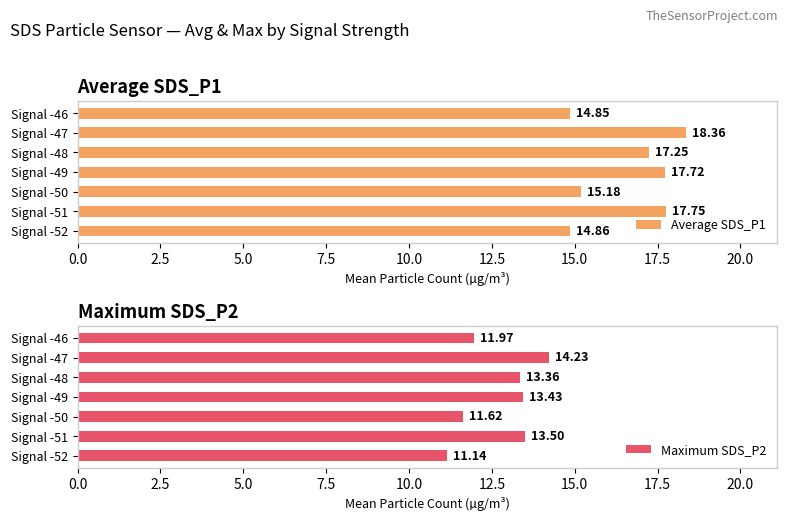

Rank the categories by Average SDS_P1 value from lowest to highest.

Signal -46, Signal -52, Signal -50, Signal -48, Signal -49, Signal -51, Signal -47